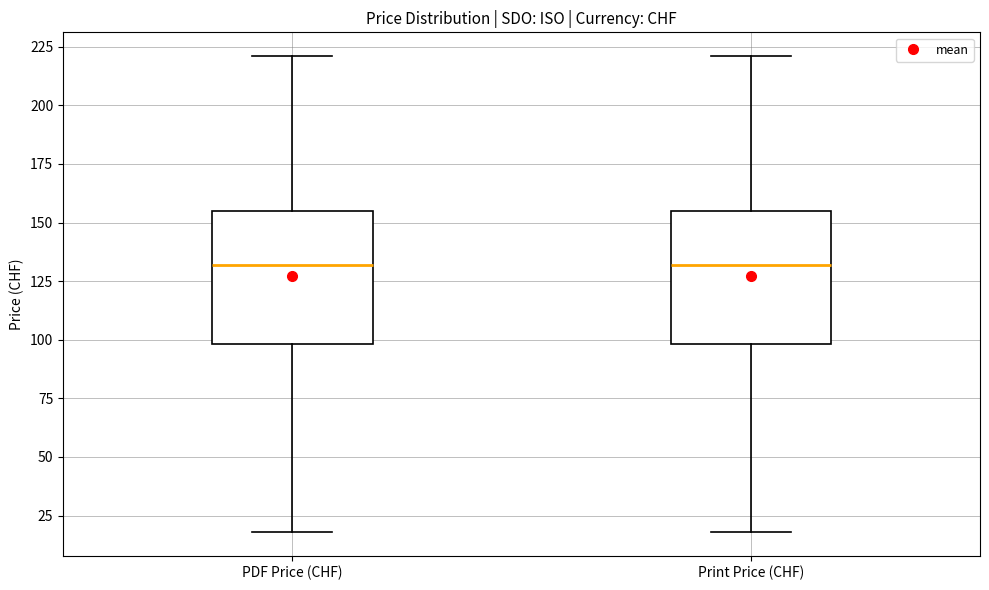

Where does the median line of the box for PDF Price (CHF) sit on the y-axis? The values are not printed on the chart, so give them approximately, as read against the axis.

130